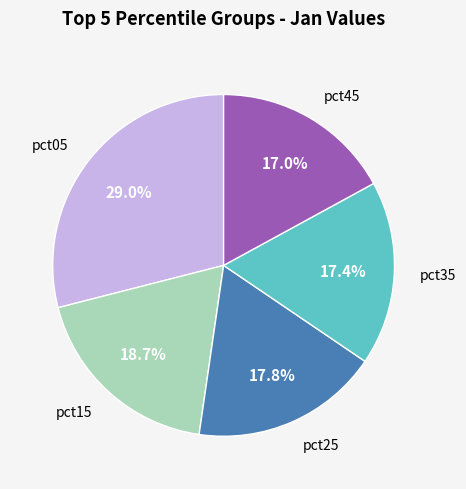

Is there any slice that represents more than half of the pie?

No